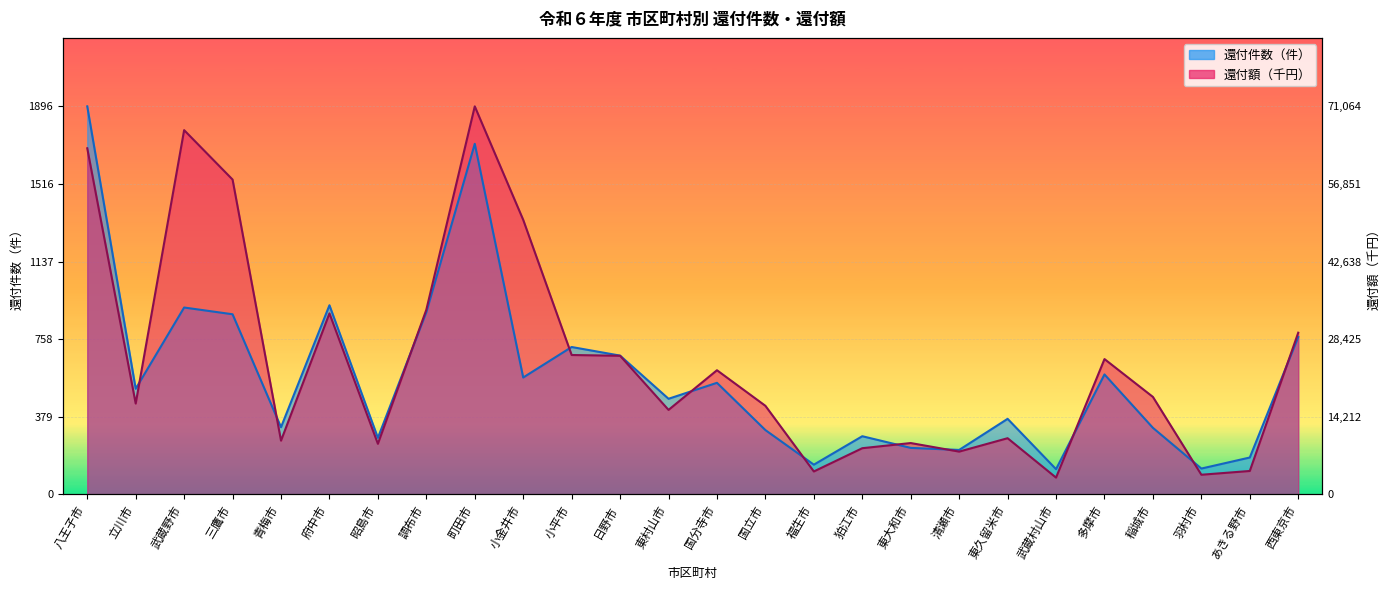

How many data points does each series have?

26